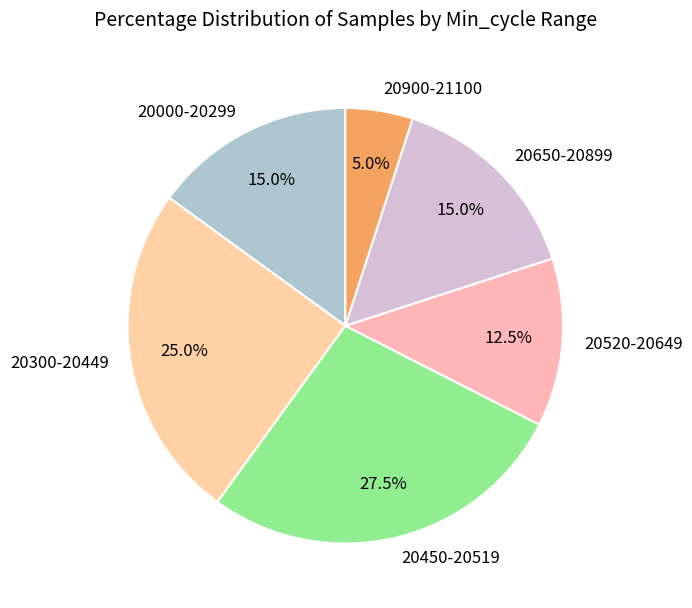

What portion of the pie excludes 20520-20649?

87.5%